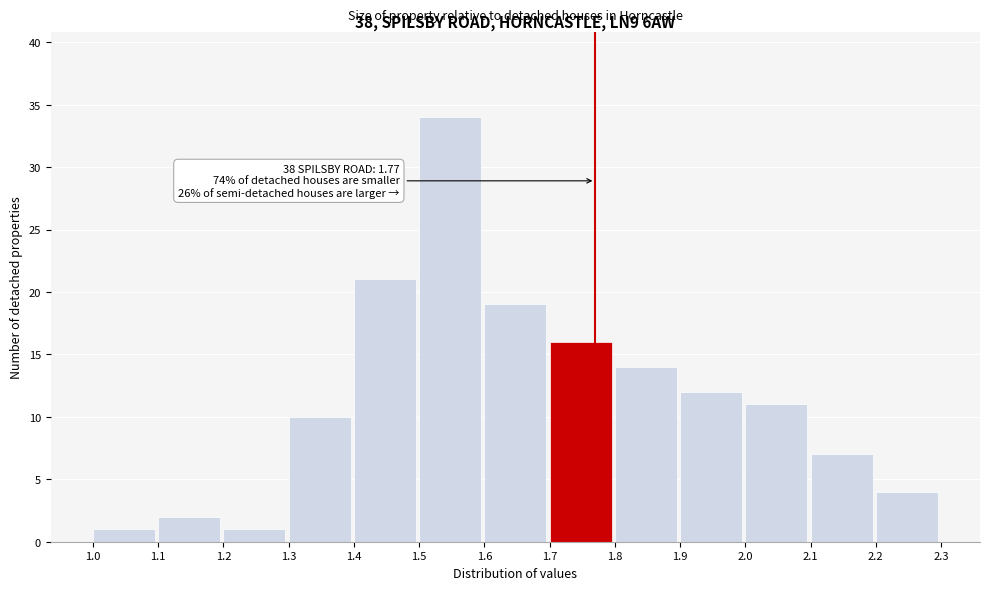

Over which range of the x-axis is the bar tallest?

1.5 to 1.6